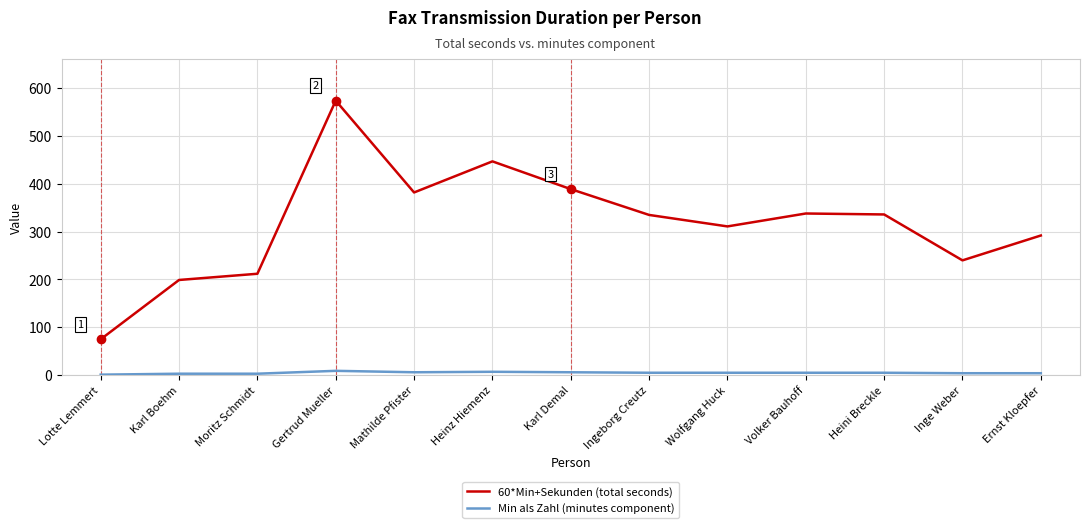

The 60*Min+Sekunden (total seconds) series shows 389 at Karl Demal. True or false?

True